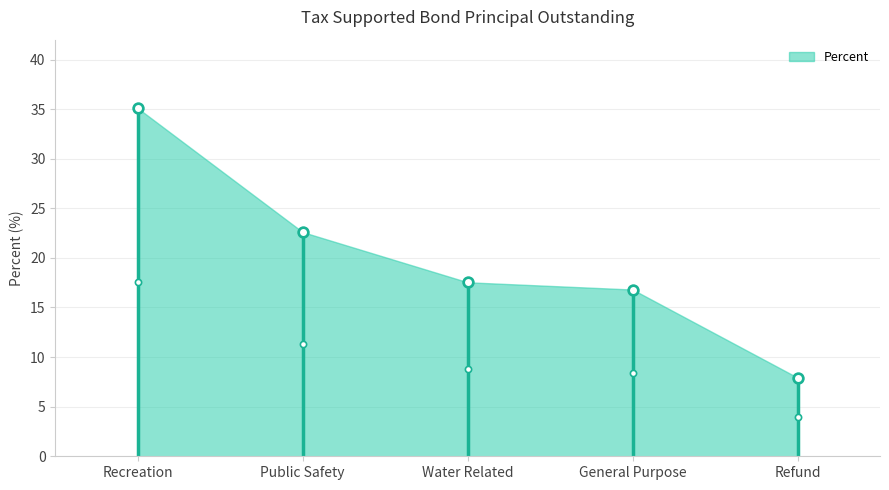

Which has a higher value, Public Safety or Water Related?

Public Safety